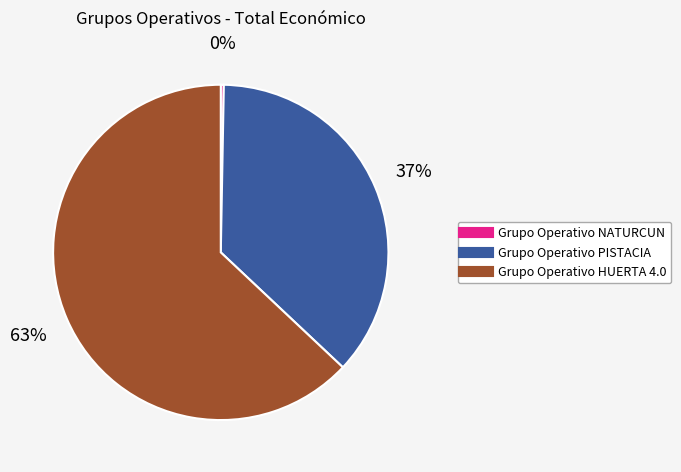

Do Grupo Operativo HUERTA 4.0 and Grupo Operativo NATURCUN together represent more than half of the pie?

Yes